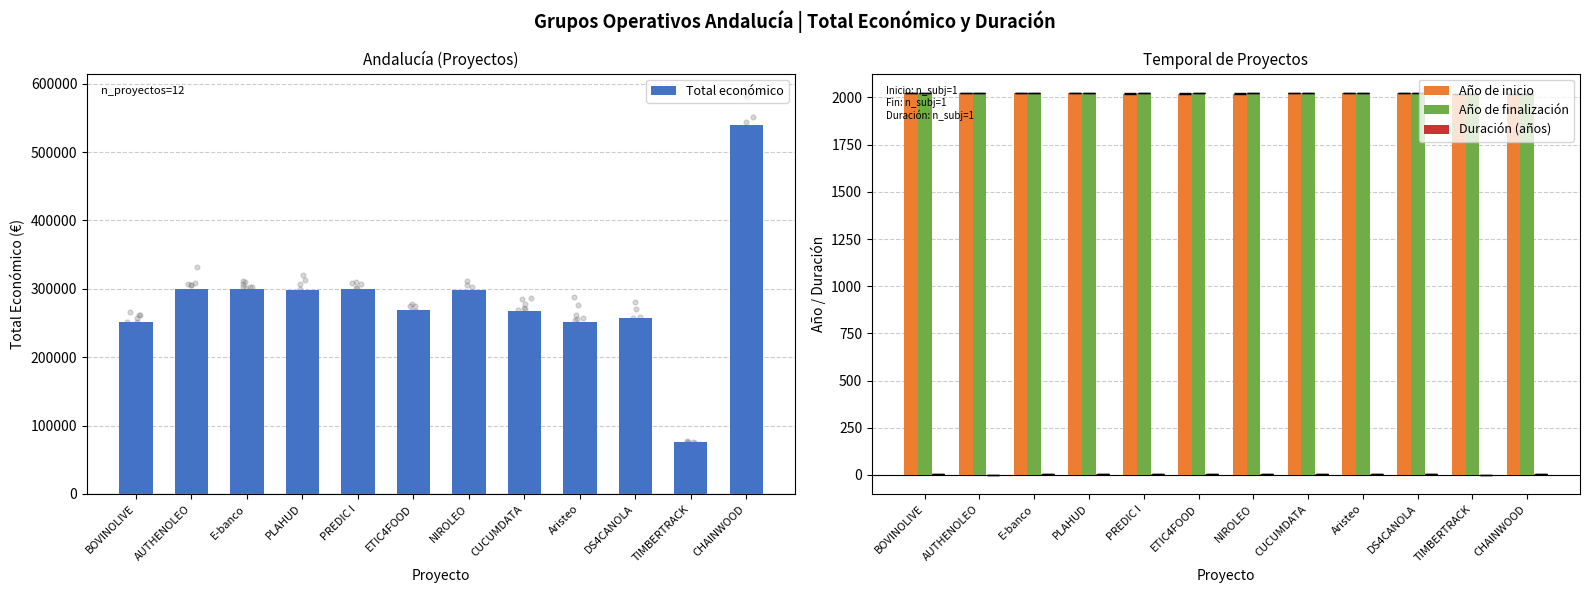

What is the total value across all series at Aristeo?

255710